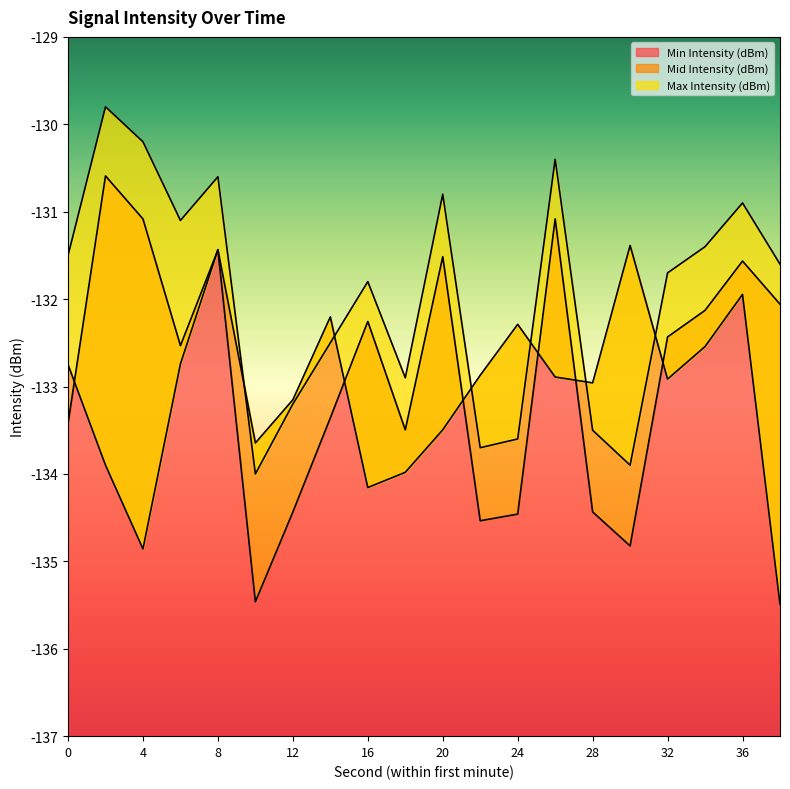

Reading left to right, extract all data points from this chart.

Min Intensity (dBm): -133.4	-130.6	-131.1	-132.5	-131.4	-135.5	-134.4	-133.4	-132.3	-133.5	-131.5	-134.5	-134.5	-131.1	-134.4	-134.8	-132.4	-132.1	-131.6	-132.1
Mid Intensity (dBm): -132.7	-133.9	-134.9	-132.7	-131.4	-133.6	-133.2	-132.2	-134.2	-134.0	-133.5	-132.9	-132.3	-132.9	-133.0	-131.4	-132.9	-132.5	-131.9	-135.5
Max Intensity (dBm): -131.5	-129.8	-130.2	-131.1	-130.6	-134.0	-133.2	-132.5	-131.8	-132.9	-130.8	-133.7	-133.6	-130.4	-133.5	-133.9	-131.7	-131.4	-130.9	-131.6